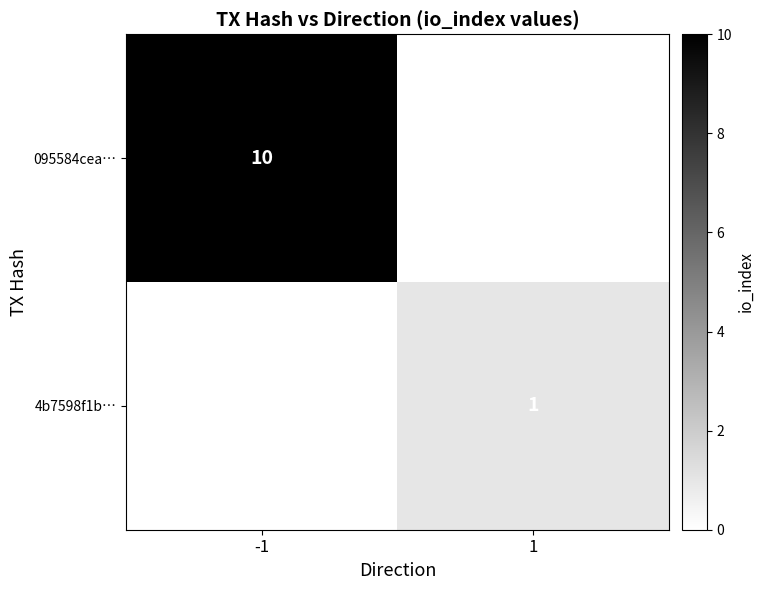

Is the value of 4b7598f1b… at 1 greater than the value of 095584cea… at -1?

No